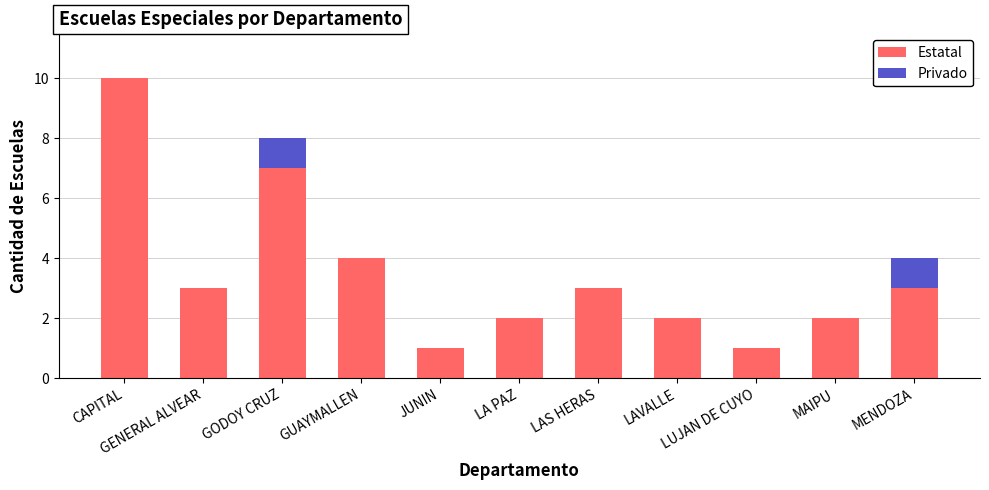

The value of Estatal at MAIPU is 2. True or false?

True